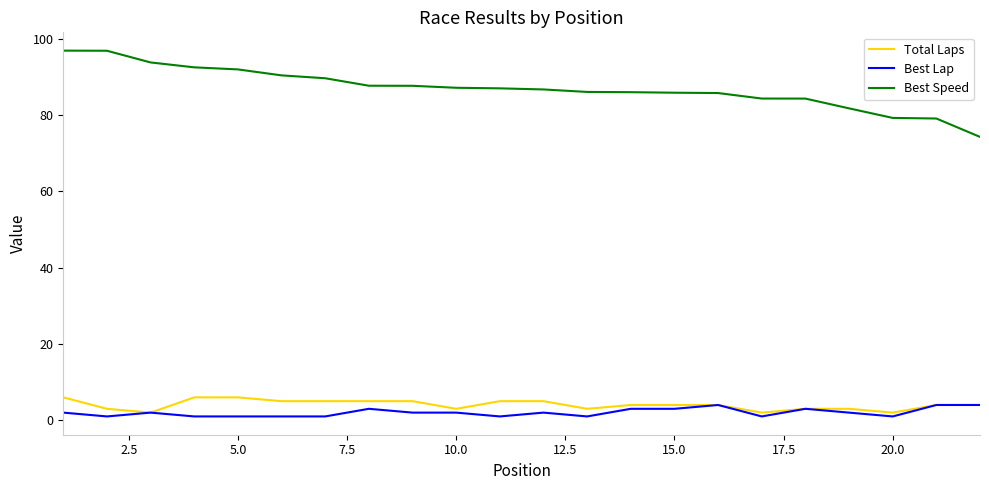

True or false: Best Lap and Best Speed intersect in this chart.

False